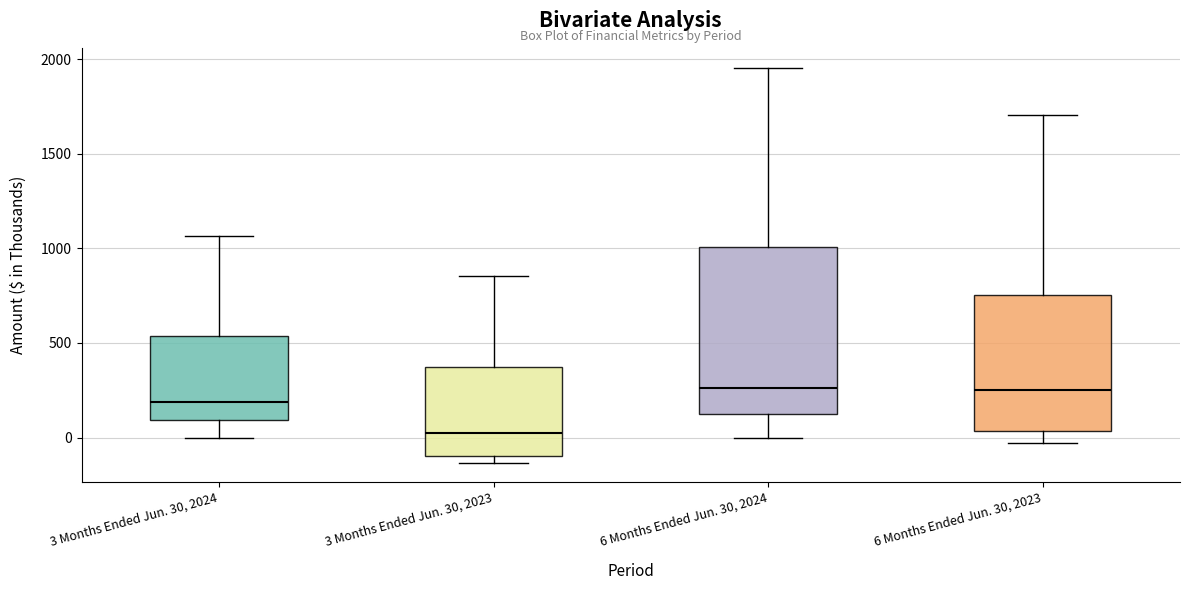

Which box's median line is the lowest?

3 Months Ended Jun. 30, 2023